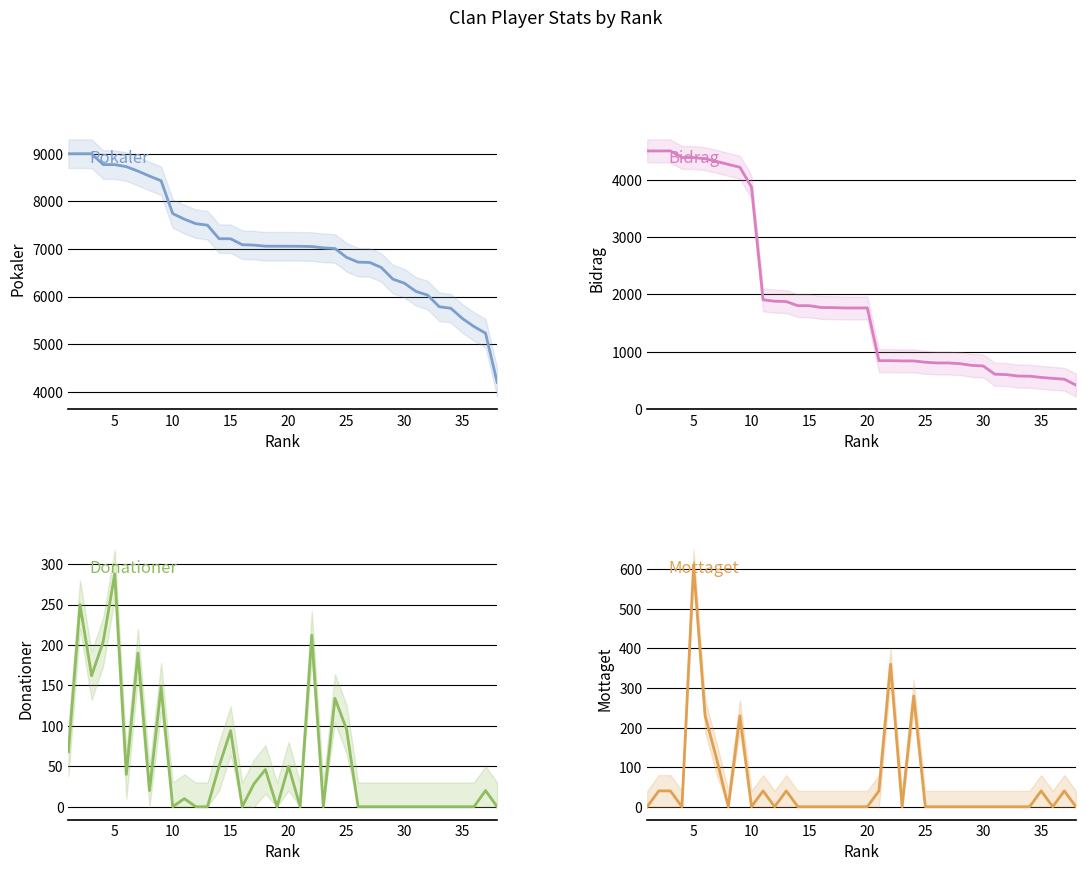

What is the difference between the second highest and minimum values in the Bidrag series?

4080